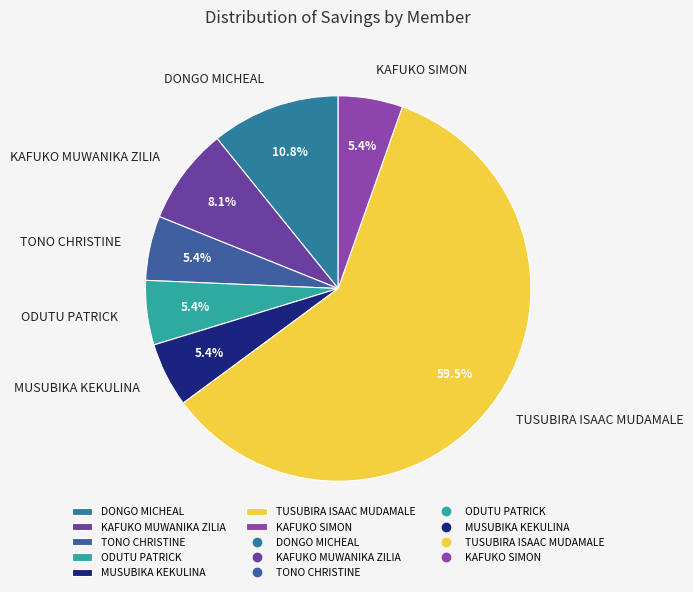

Which slice is the largest?

TUSUBIRA ISAAC MUDAMALE